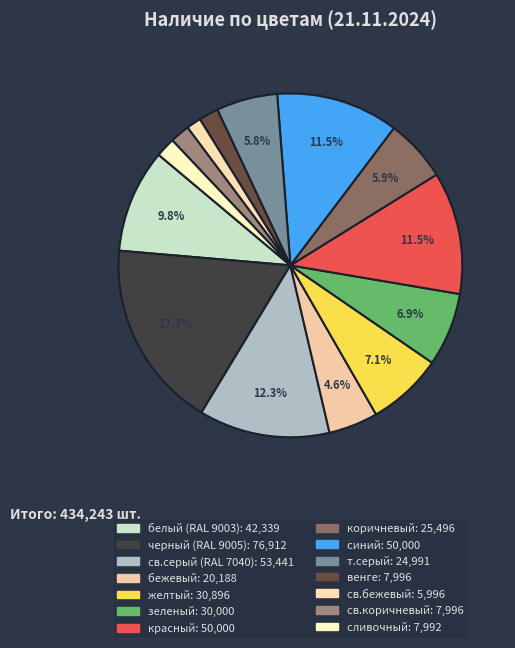

Count the number of slices in the pie.

14